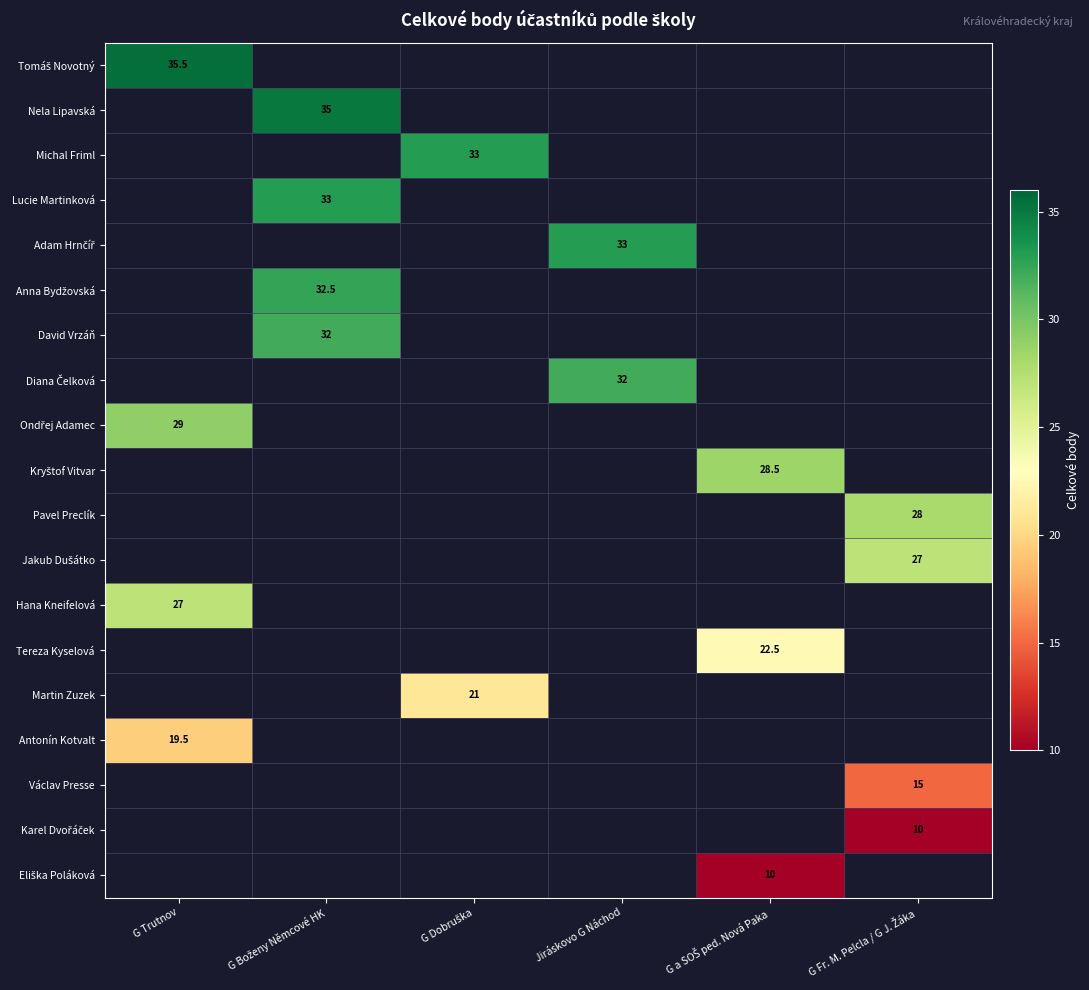

The Hana Kneifelová series shows 27.0 at G Trutnov. True or false?

True